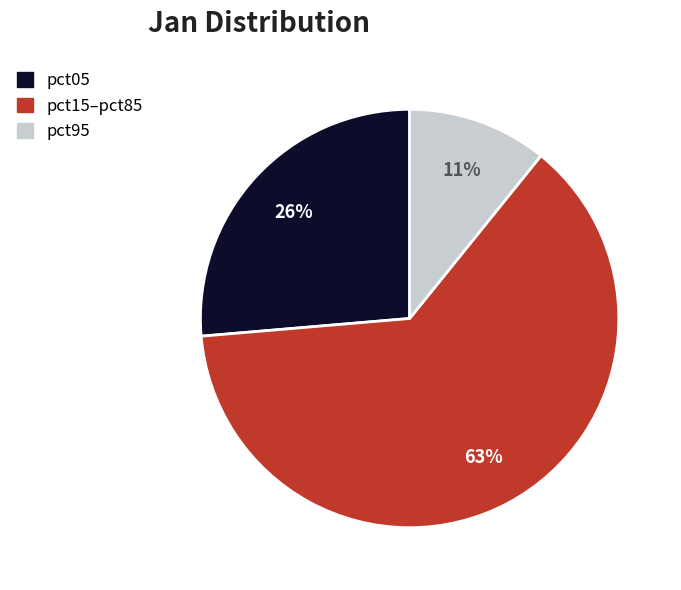

How many slices are in this pie chart?

3